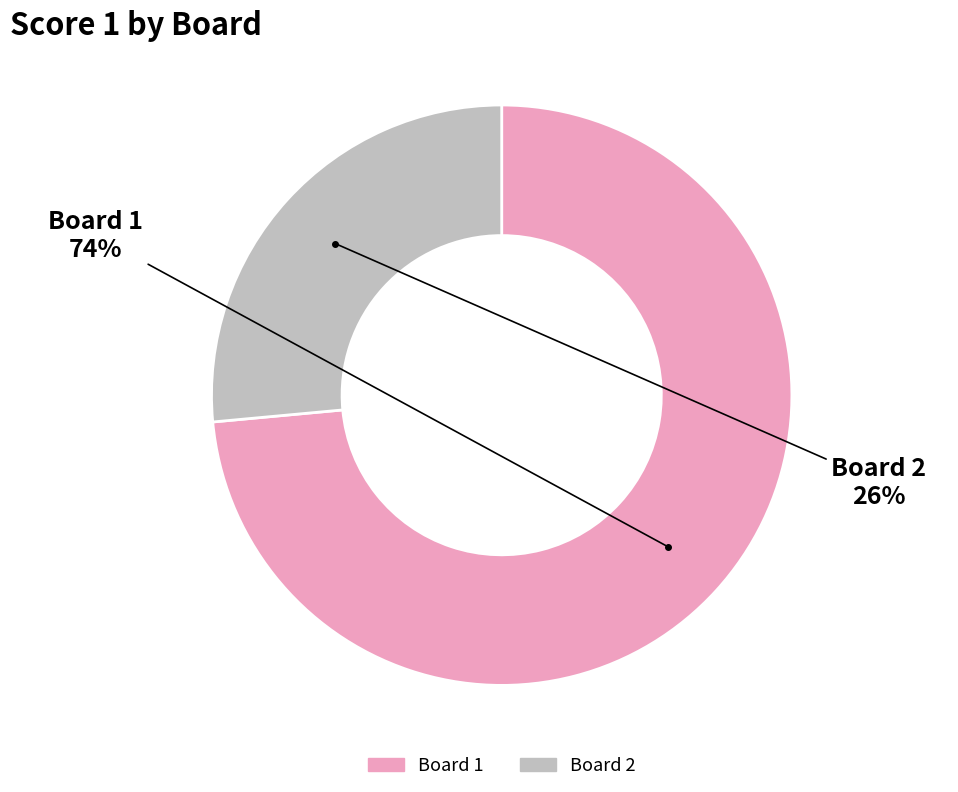

Is there a majority slice in this chart?

Yes